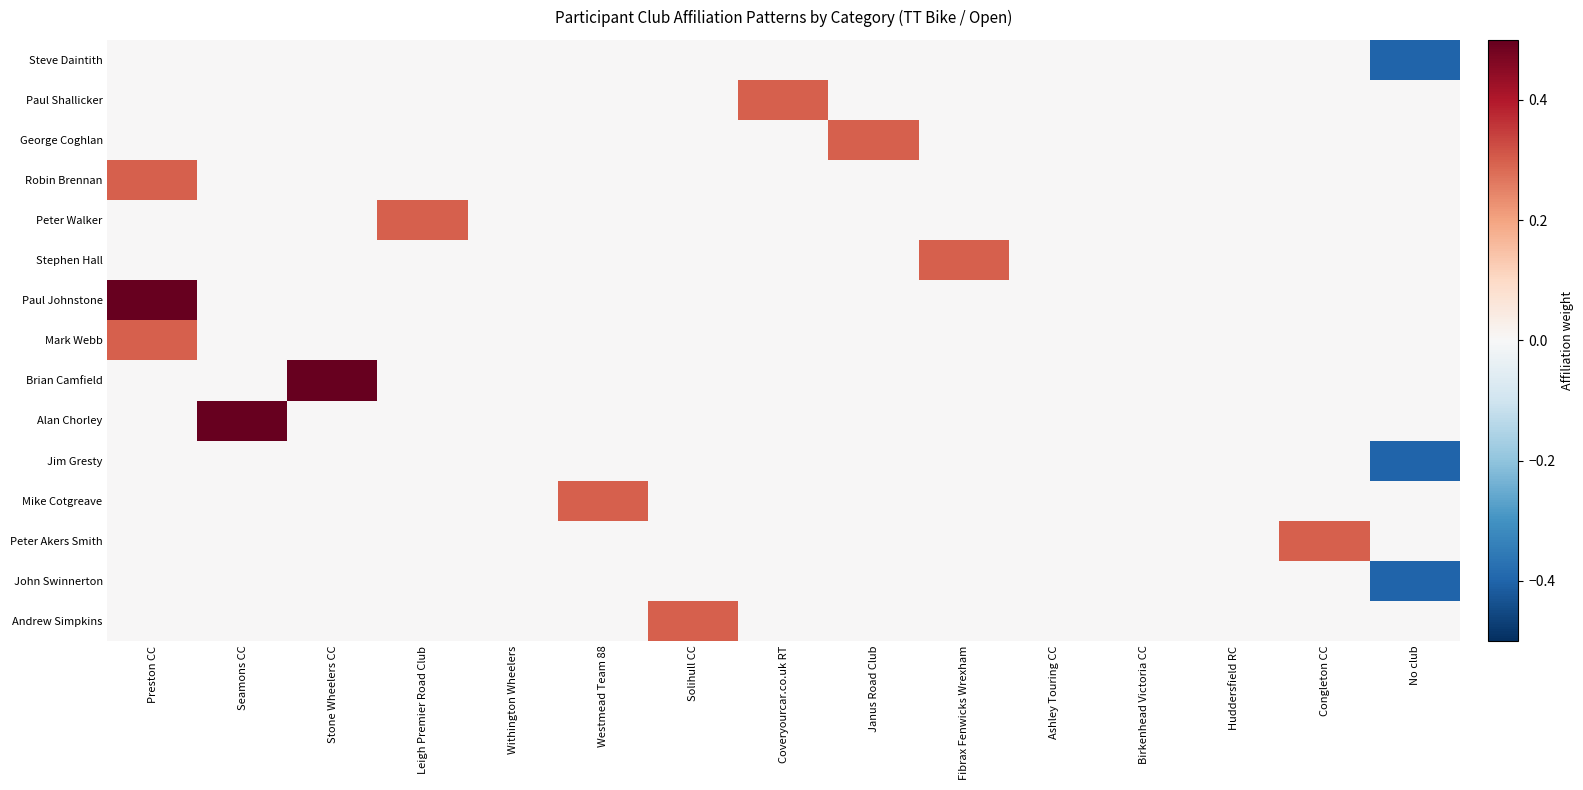

What is the total value across all series at Coveryourcar.co.uk RT?

0.3